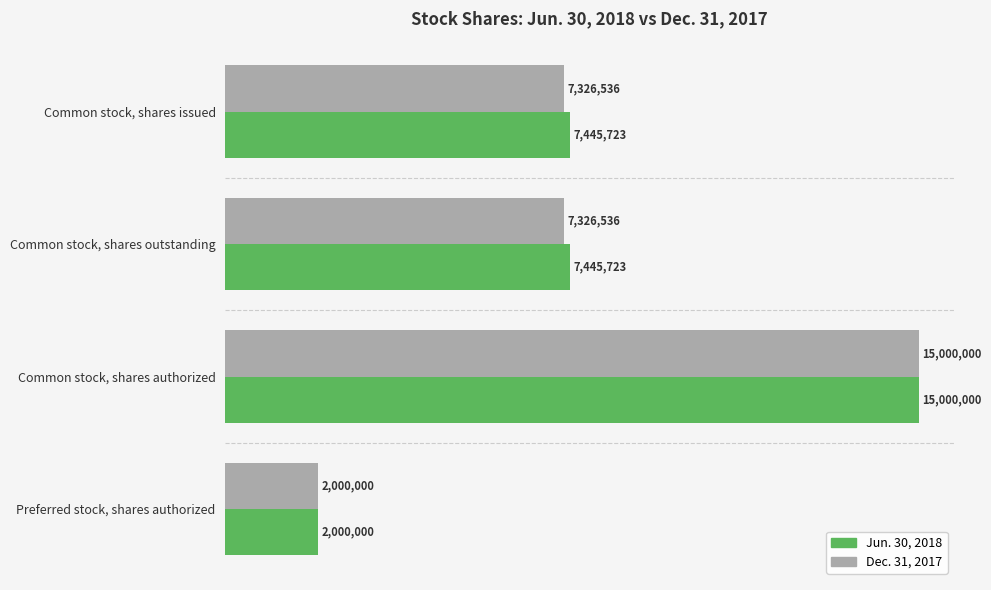

Which category has the lowest value in the Dec. 31, 2017 series?

Preferred stock, shares authorized